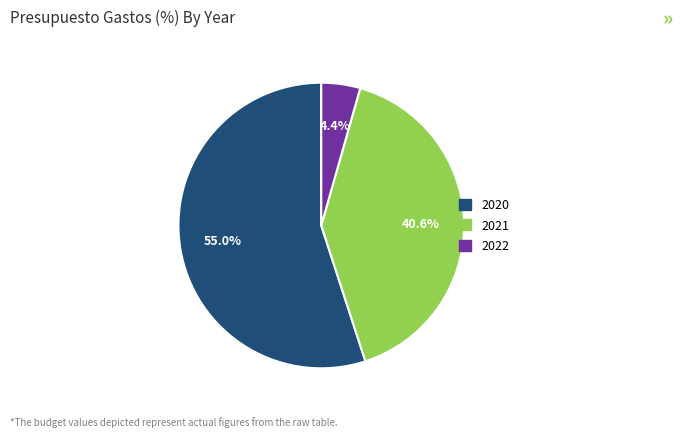

Do 2021 and 2020 together represent more than half of the pie?

Yes